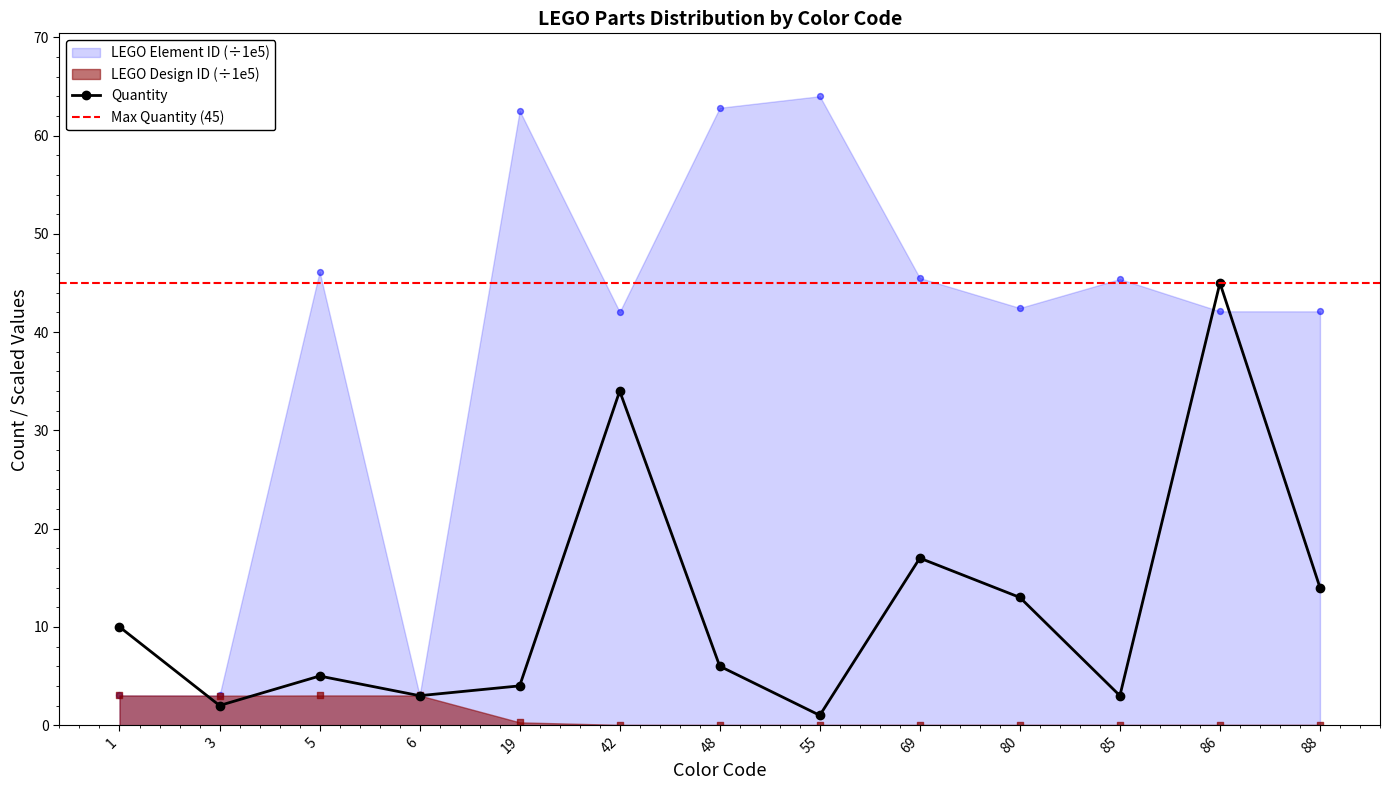

Which series has the largest total across all categories?

LEGO Element ID (scaled)